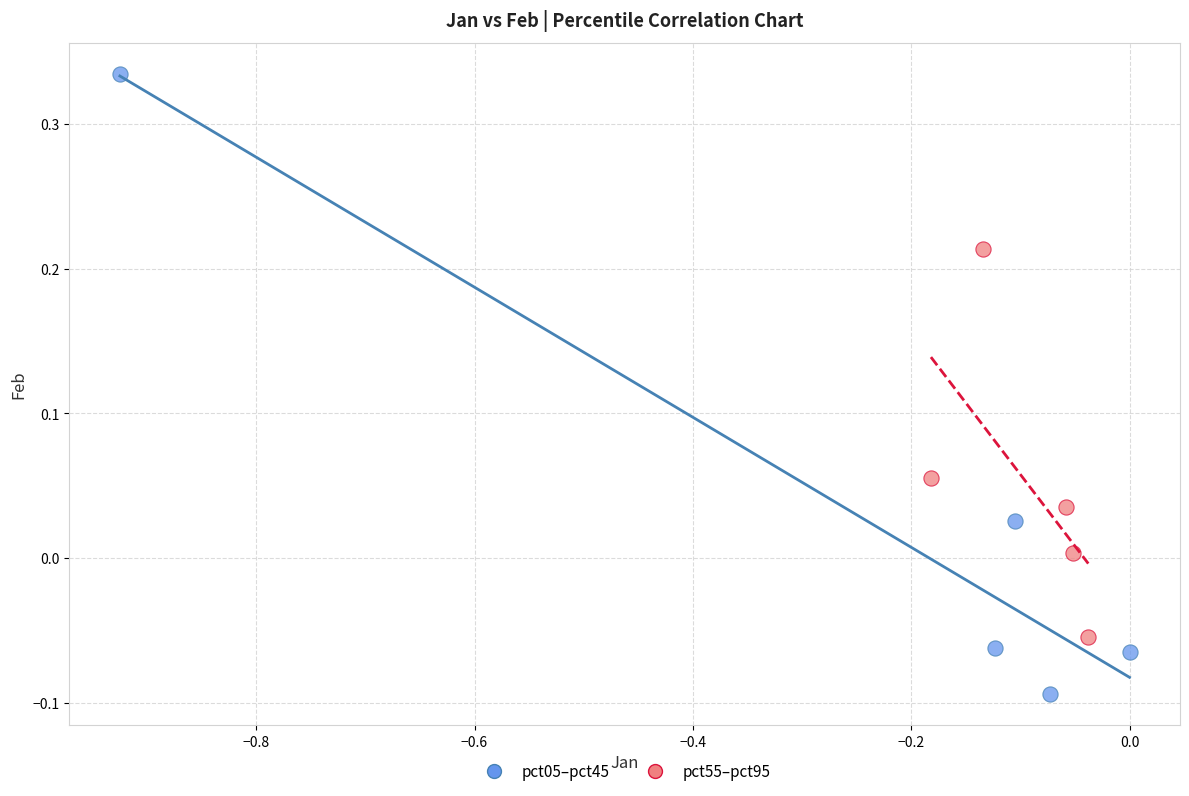

Which series has the largest Y range (max minus min)?

pct05–pct45